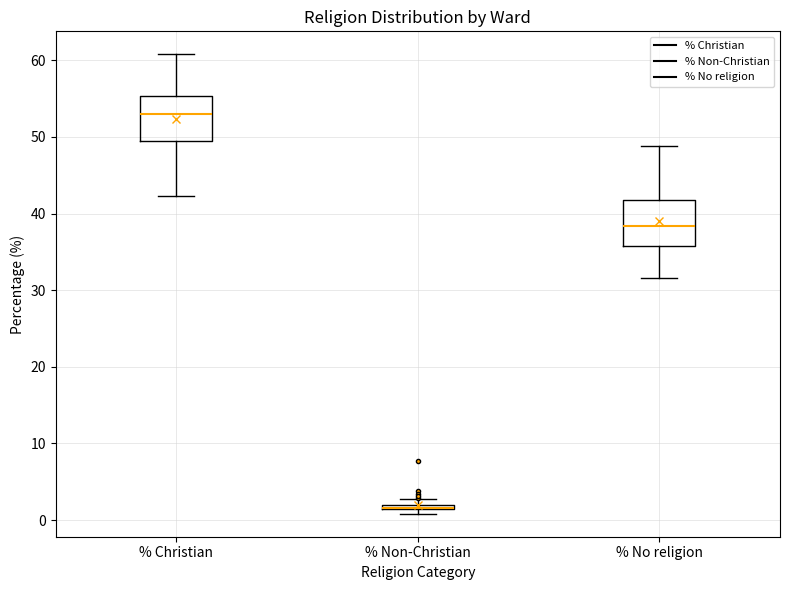

Where is the upper edge of the box for % Christian on the y-axis? The values are not printed on the chart, so give them approximately, as read against the axis.

55